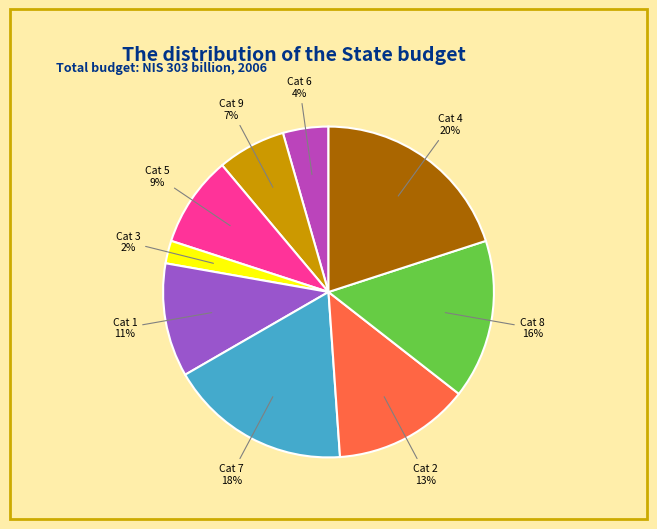

To the nearest percent, what is the difference between the largest and smallest slice percentages?

18%